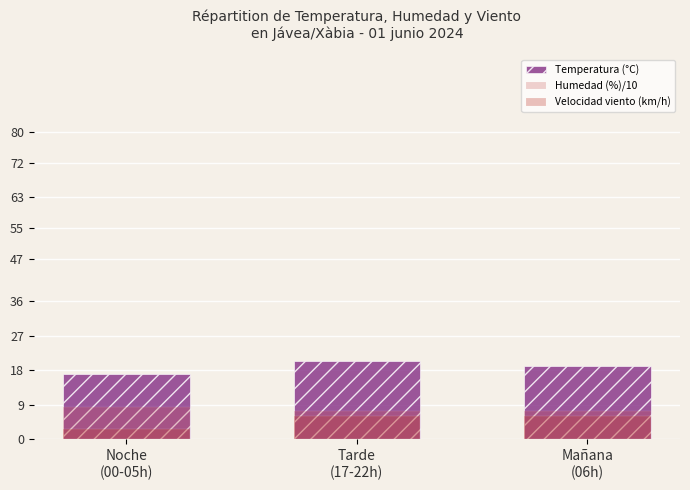

Read the Velocidad viento (km/h) value at Noche
(00-05h).

2.7